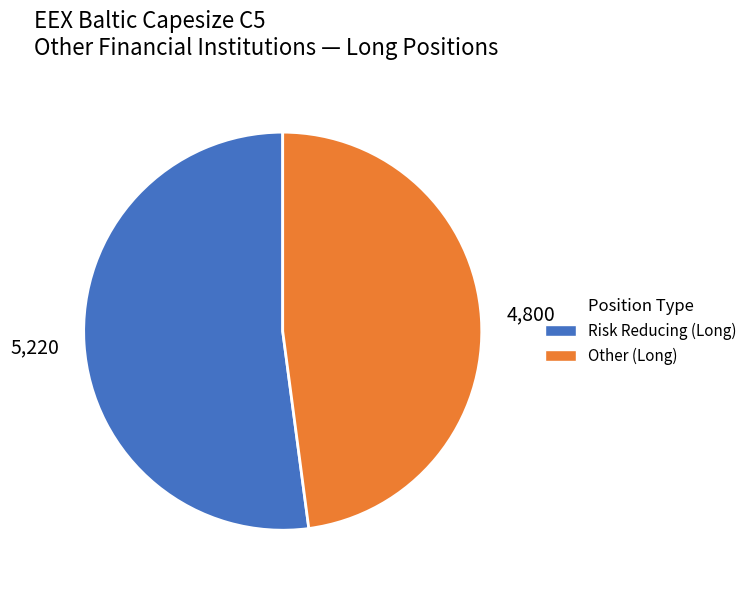

True or false: Other (Long) accounts for 48% of the total.

True